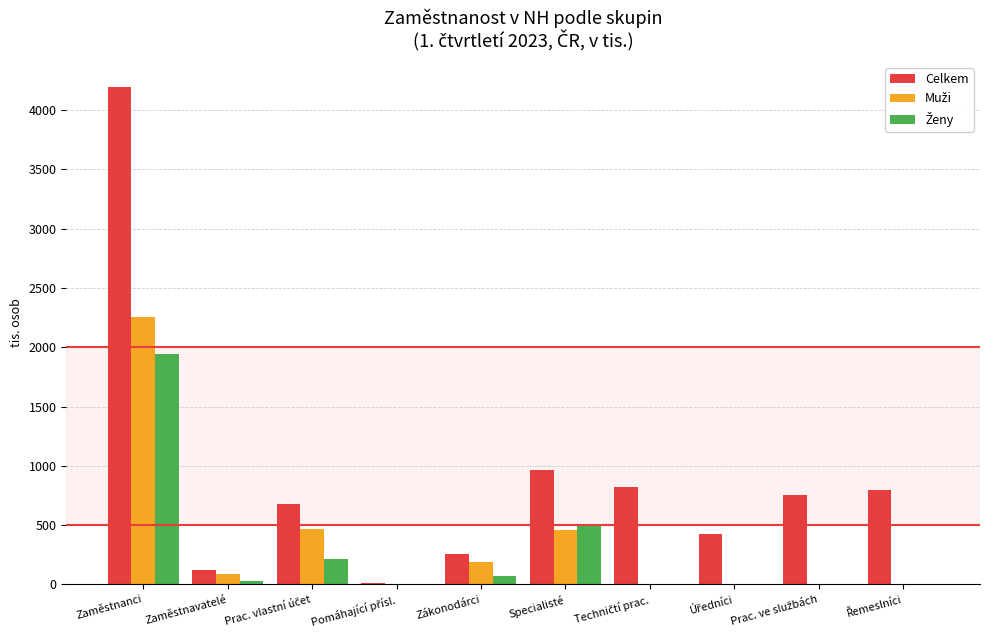

What is the total value across all series at Zaměstnanci?

8392.2